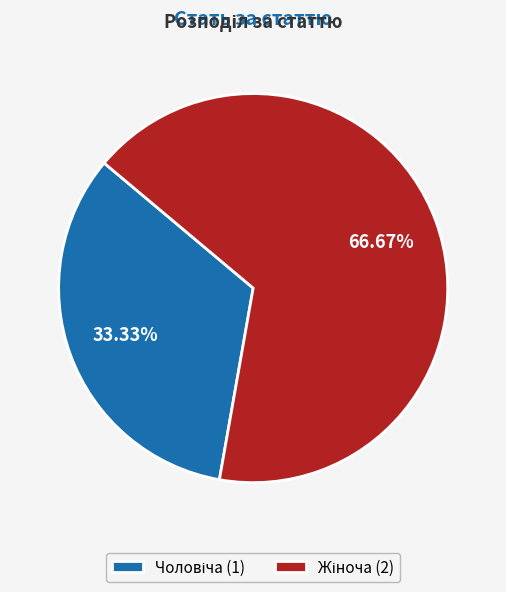

Is there any slice that represents more than half of the pie?

Yes